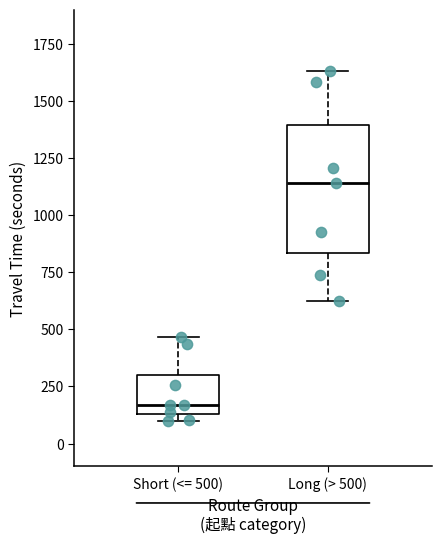

Comparing the boxes themselves (not the whiskers), which one is the tallest?

Long (> 500)